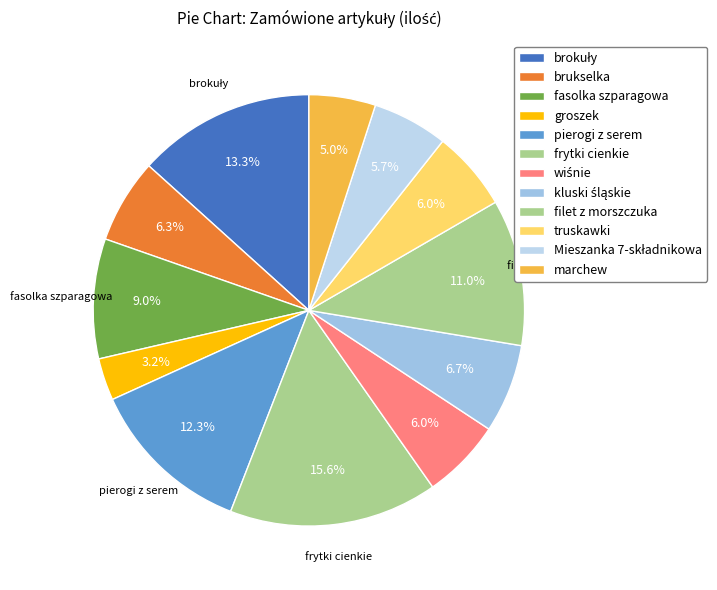

What is the change in value from frytki cienkie to wiśnie?

-290